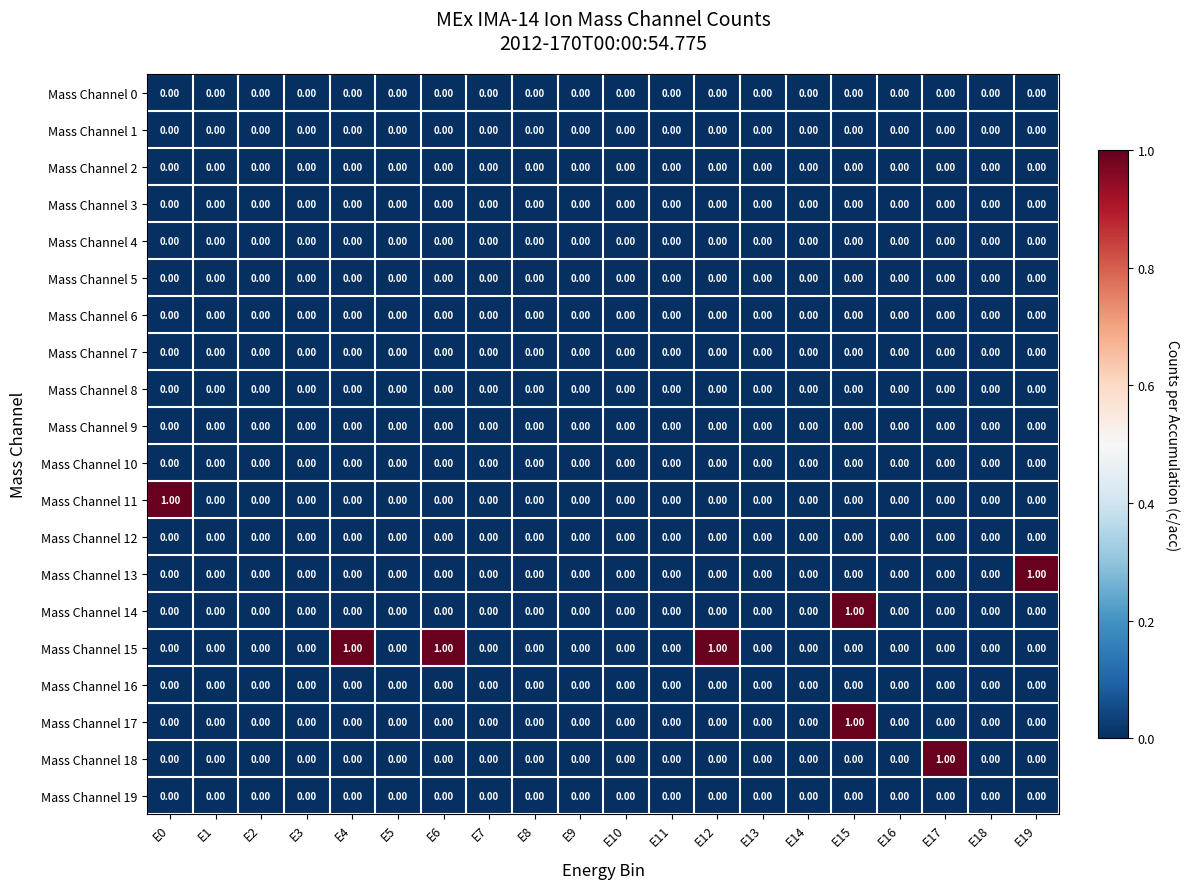

What is the sum of all Mass Channel 15 values?

3